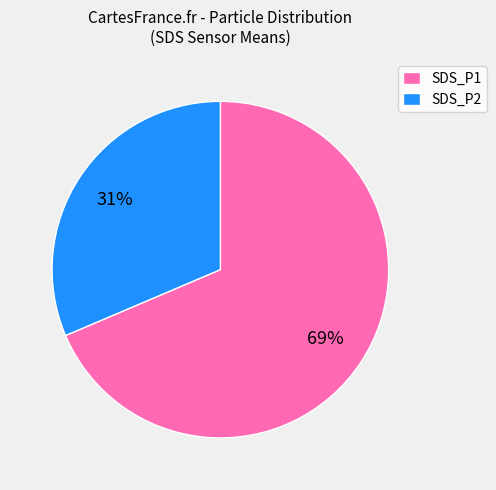

Which slice represents more than half of the pie?

SDS_P1